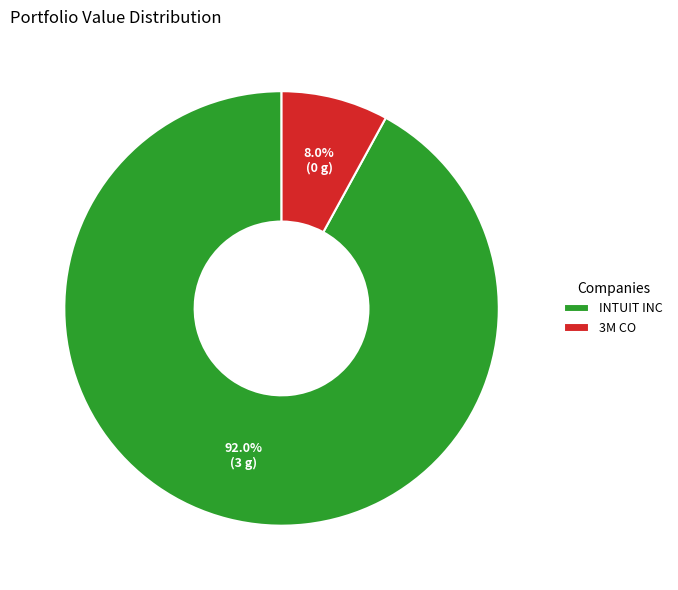

How many slices are in this pie chart?

2